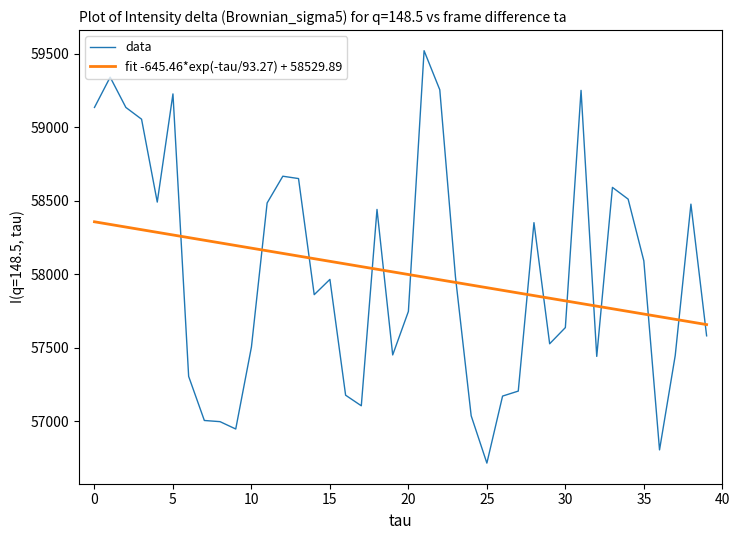

What is the difference between the maximum and minimum values in the data series?

2806.0